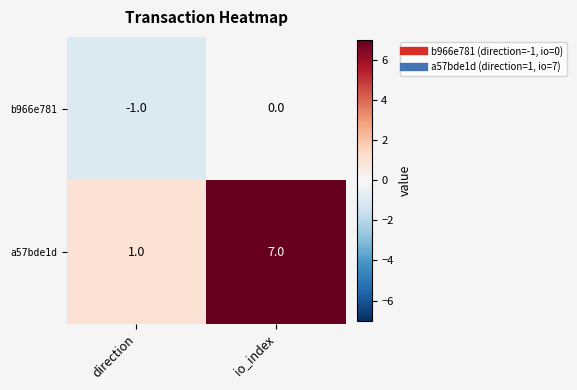

How many data points in b966e781 are less than 0?

1